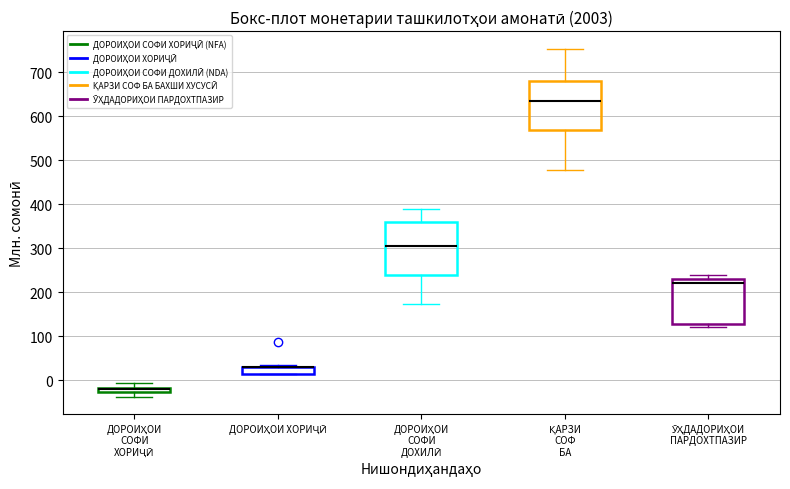

Where does the lower whisker of the box for ҚАРЗИ СОФ БА end on the y-axis? The values are not printed on the chart, so give them approximately, as read against the axis.

480